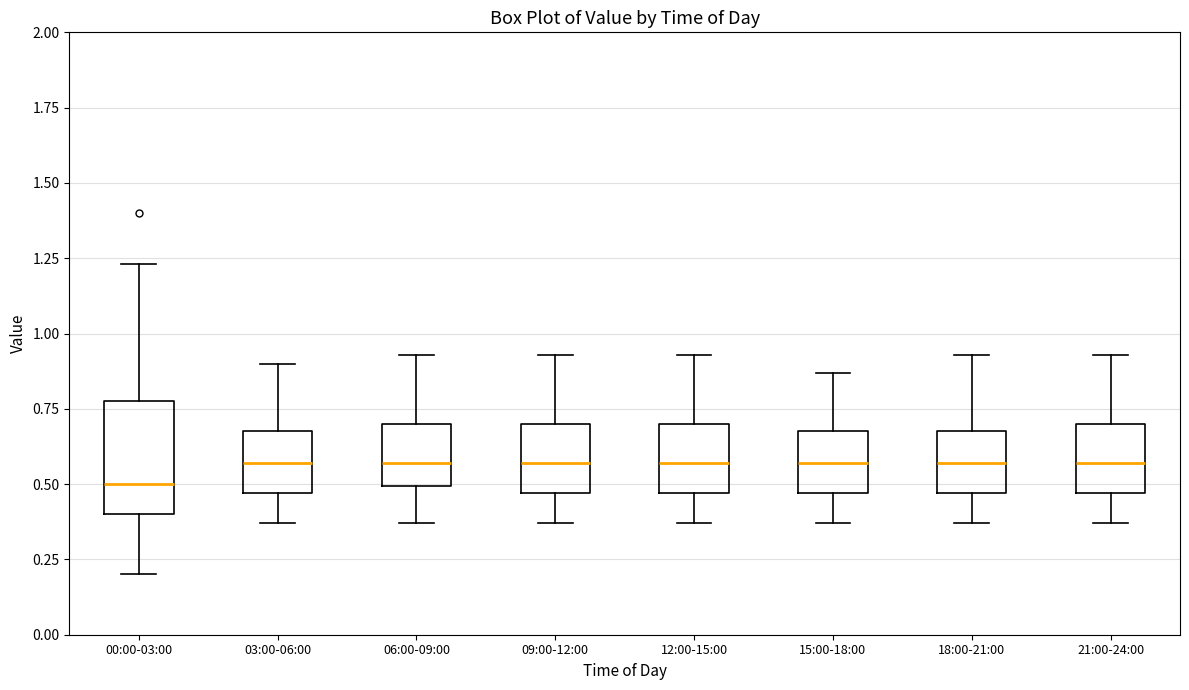

Which box's median line is the lowest?

00:00-03:00